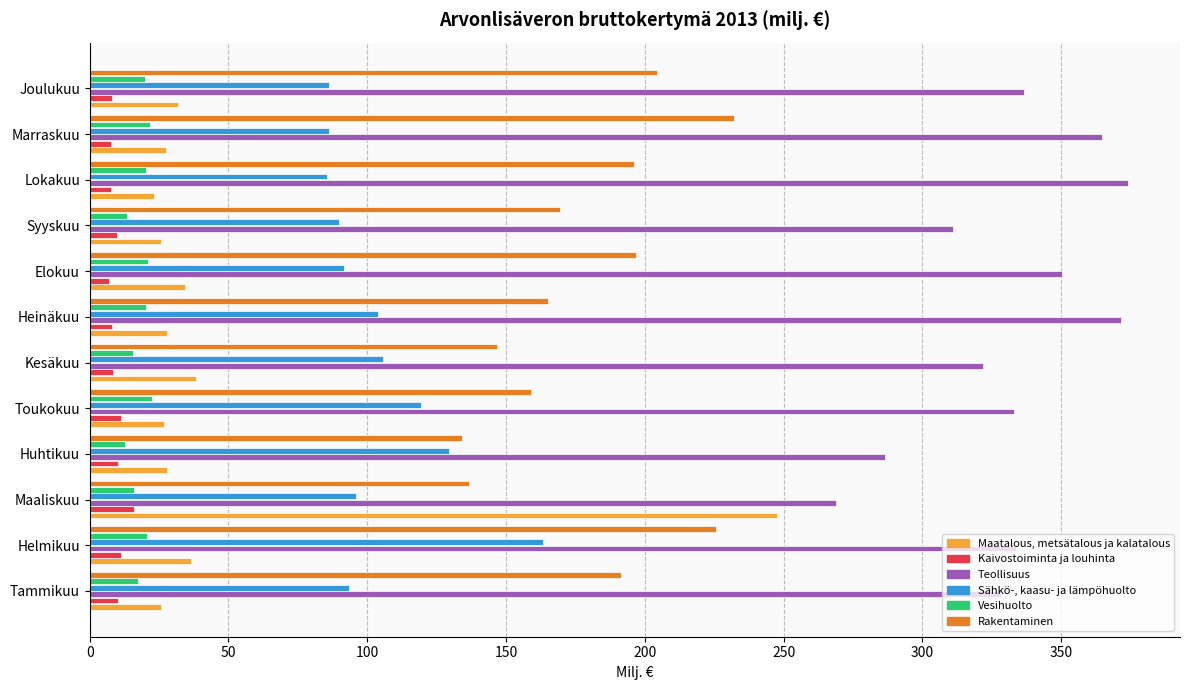

List the series in order of their peak value, lowest first.

Kaivostoiminta ja louhinta, Vesihuolto, Sähkö-, kaasu- ja lämpöhuolto, Rakentaminen, Maatalous, metsätalous ja kalatalous, Teollisuus